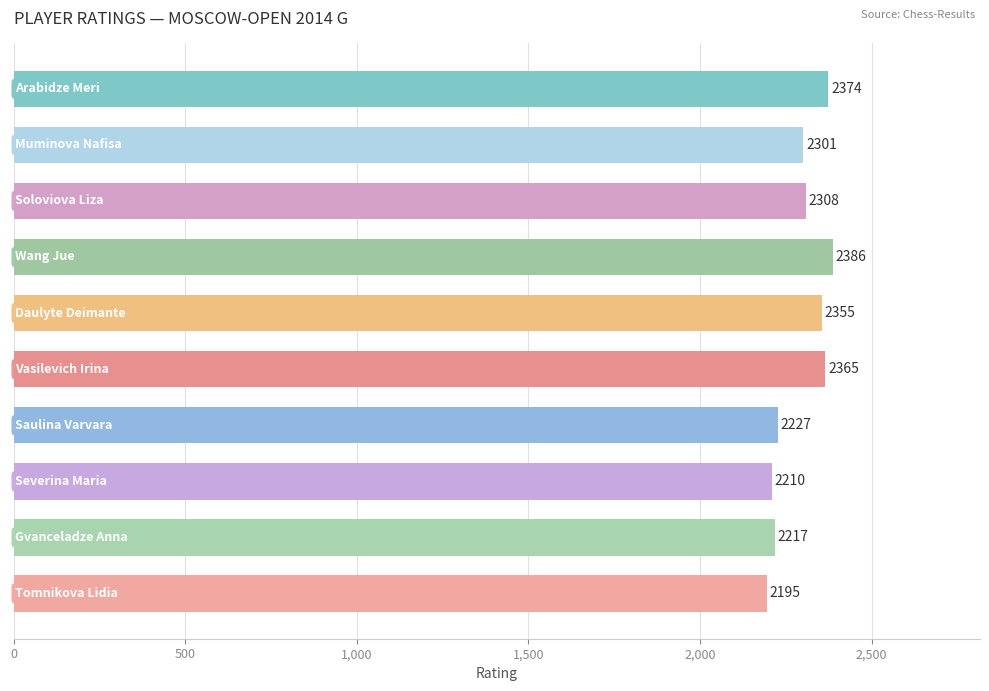

What is the greatest value displayed?

2386